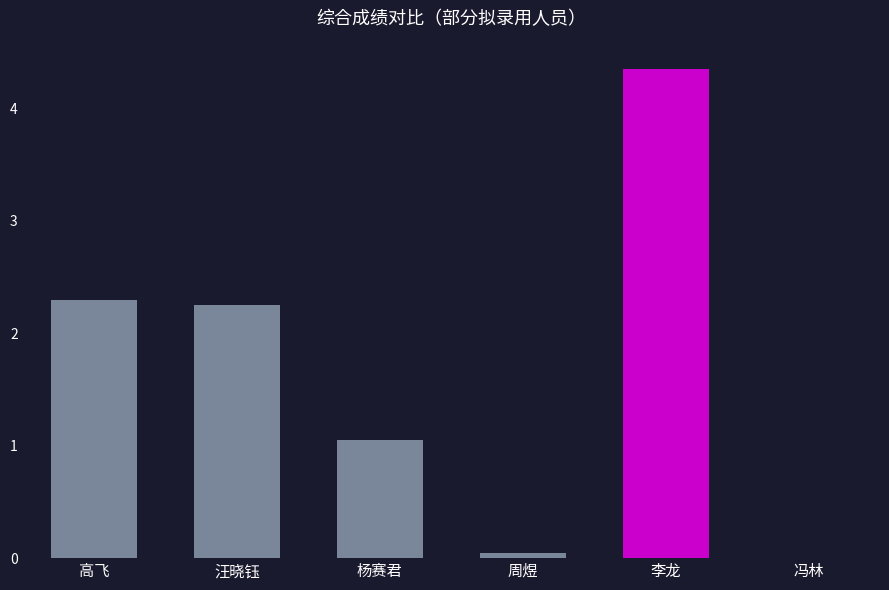

Read the value at 高飞.

2.3